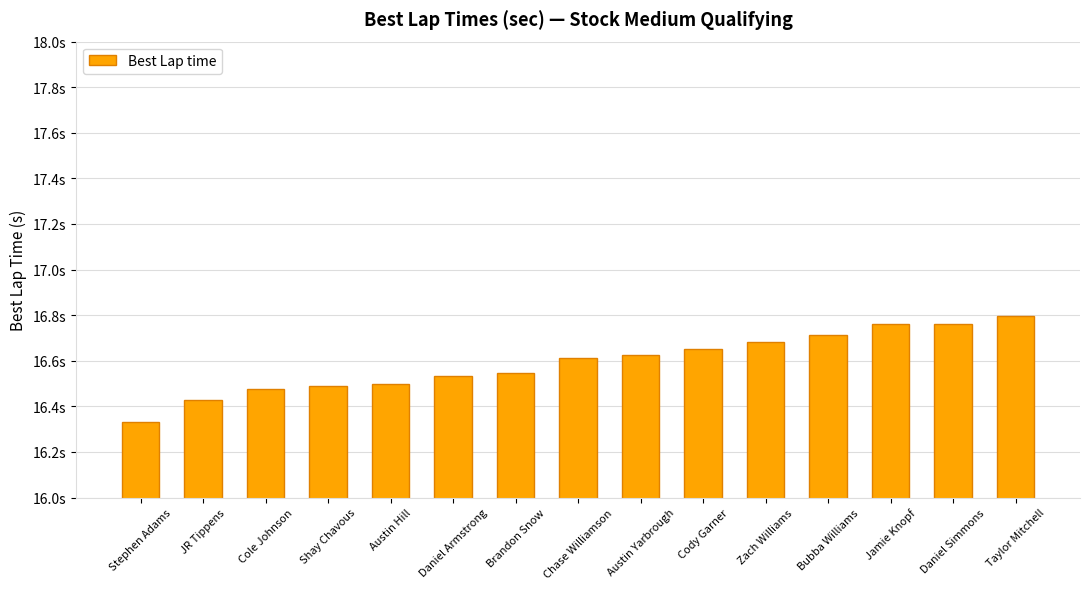

What is the label of the 3rd bar from the left?

Cole Johnson